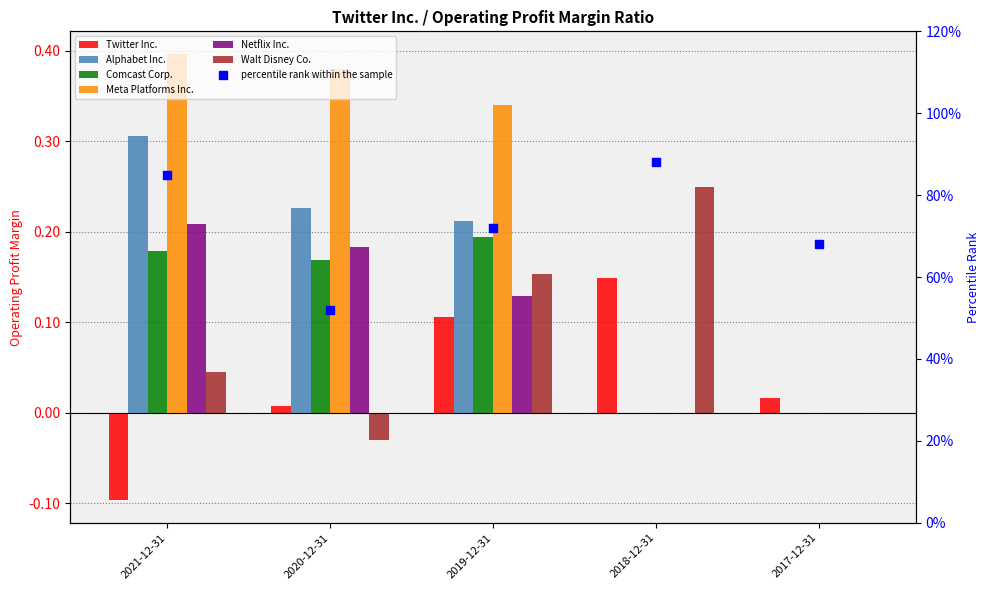

Is the value of Netflix Inc. at 2021-12-31 greater than the value of Comcast Corp. at 2019-12-31?

Yes